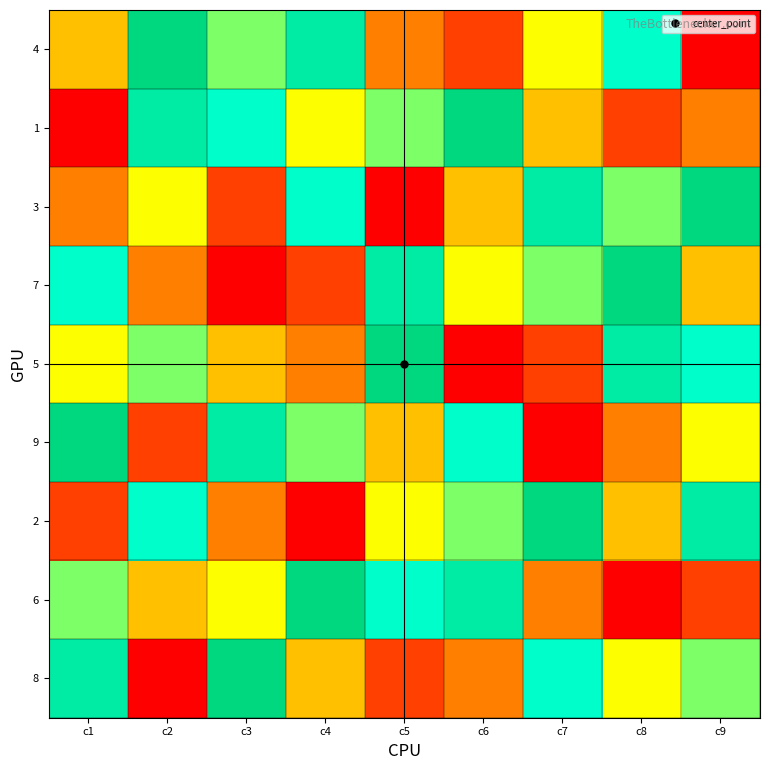

What is the total value across all series at c6?

45